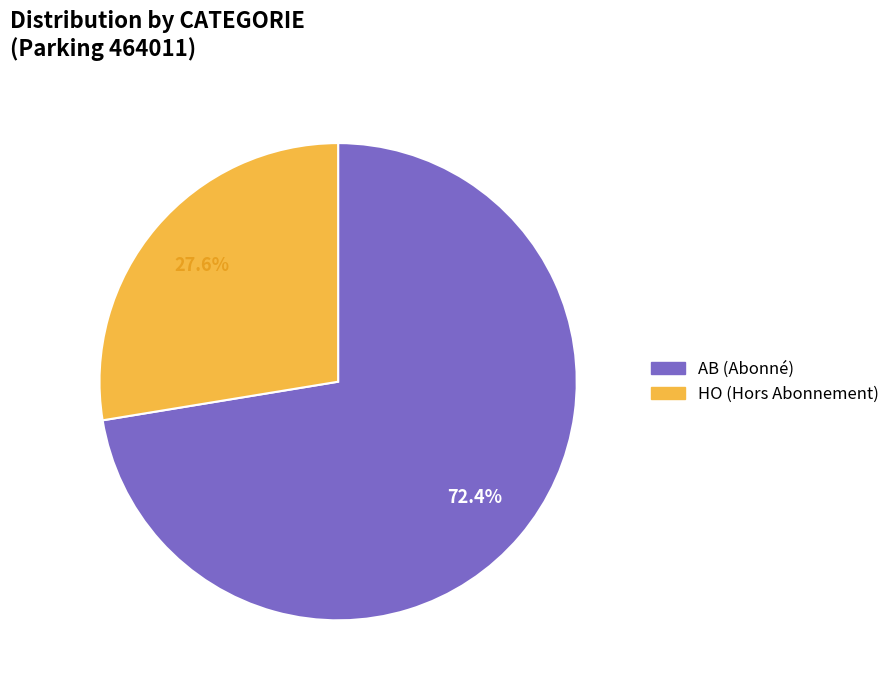

Which slice is the largest?

AB